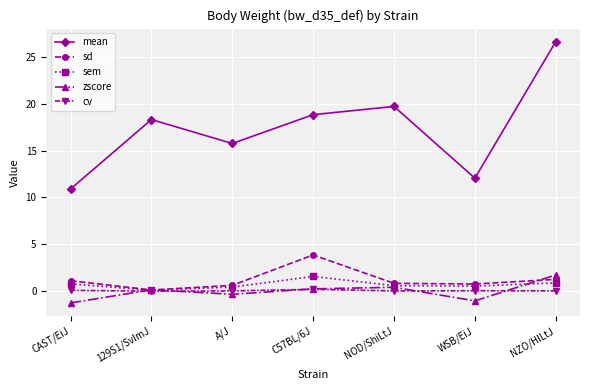

Which series ends up on top after the final intersection of zscore and sem?

zscore